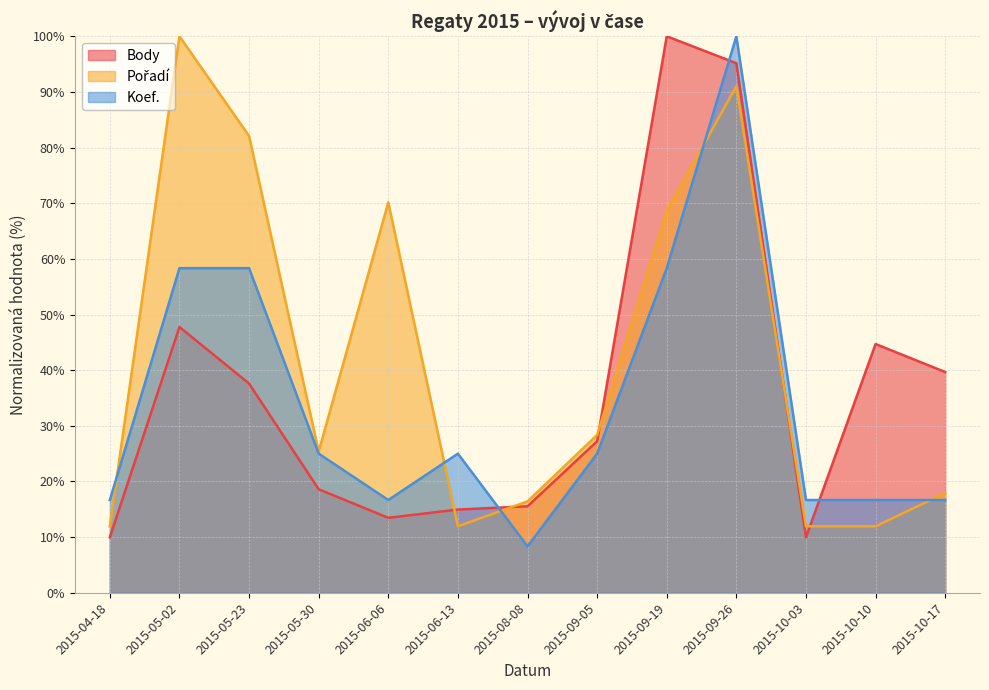

How many times do Koef. and Body cross each other?

3